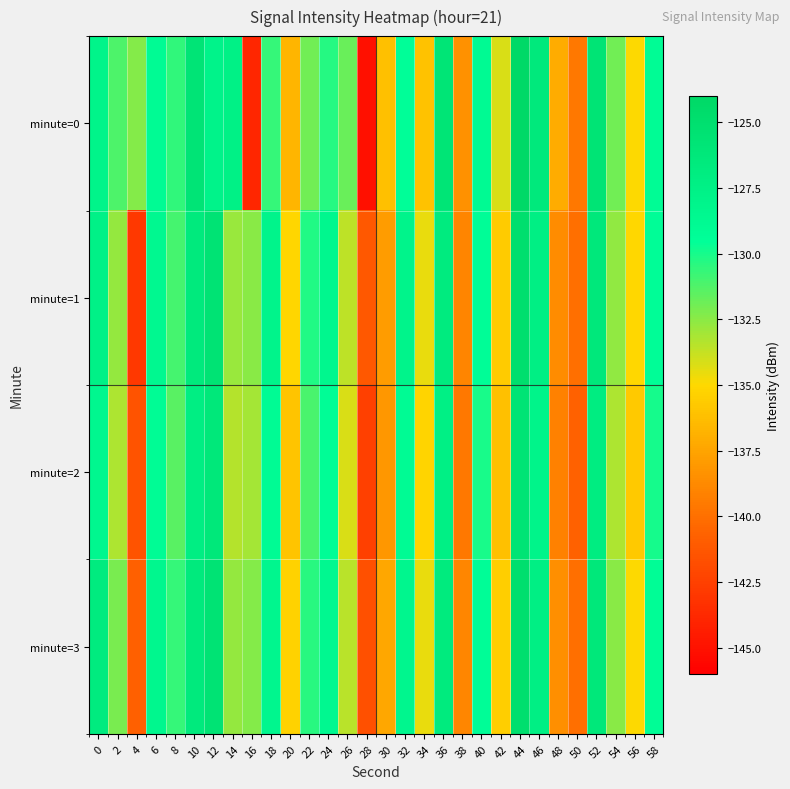

Which label corresponds to the smallest value in the chart?

28